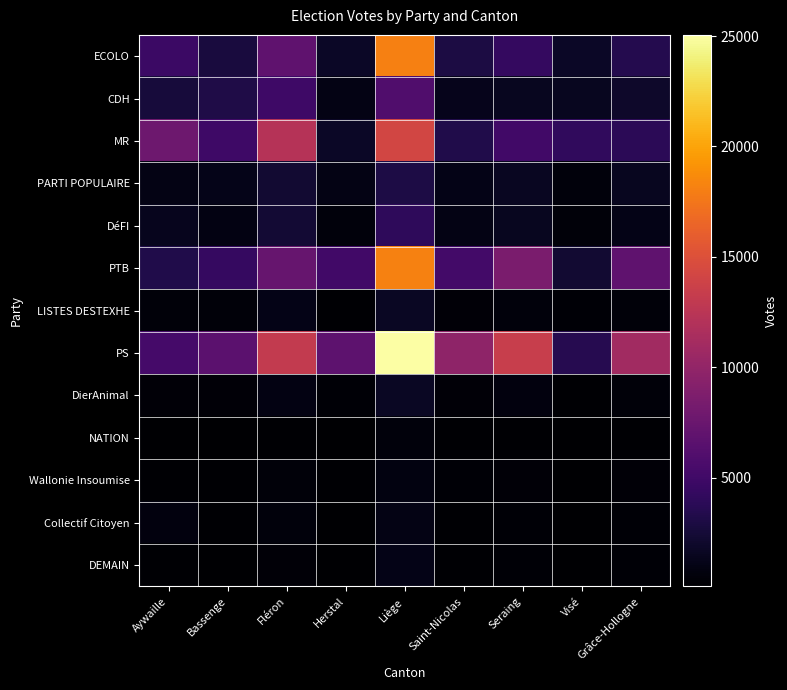

List the series in order of their peak value, lowest first.

NATION, Wallonie Insoumise, Collectif Citoyen, DEMAIN, DierAnimal, LISTES DESTEXHE, PARTI POPULAIRE, DéFI, CDH, MR, ECOLO, PTB, PS